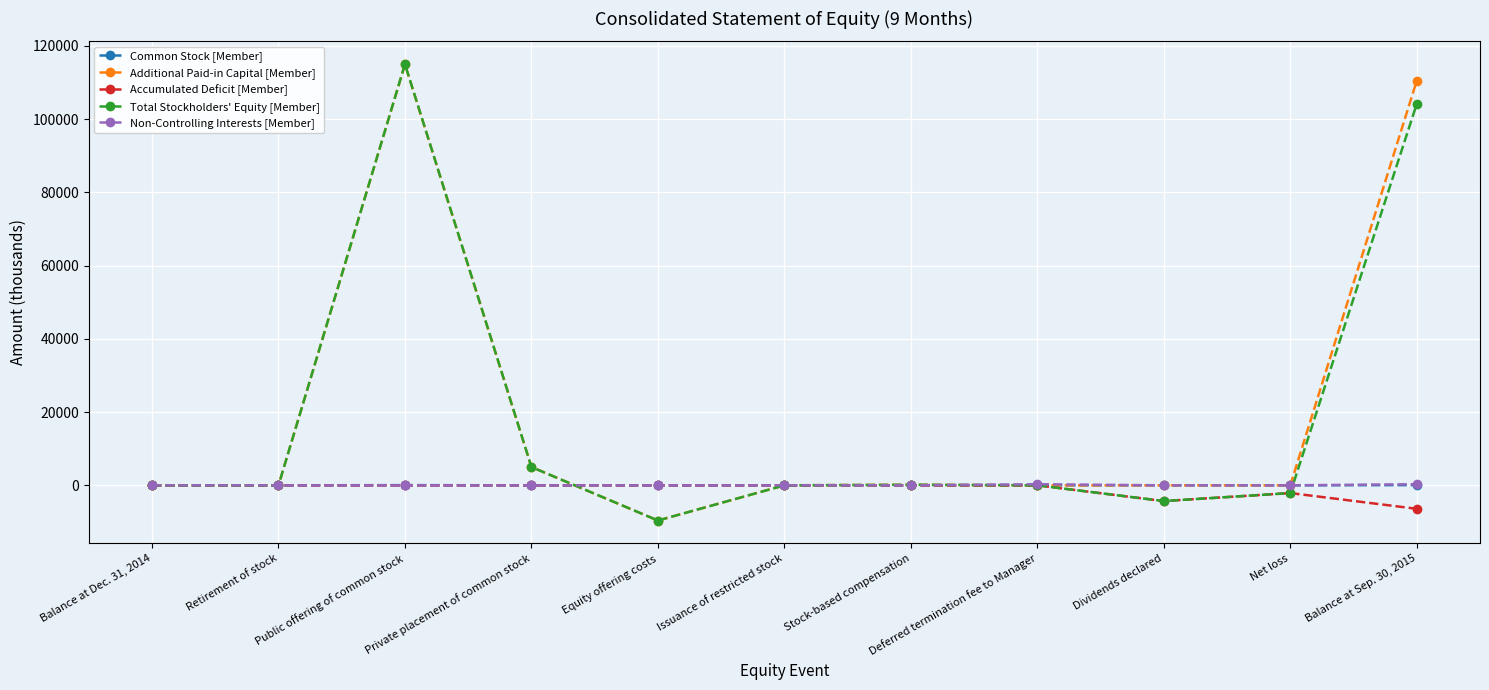

Which label corresponds to the largest value in the chart?

Public offering of common stock